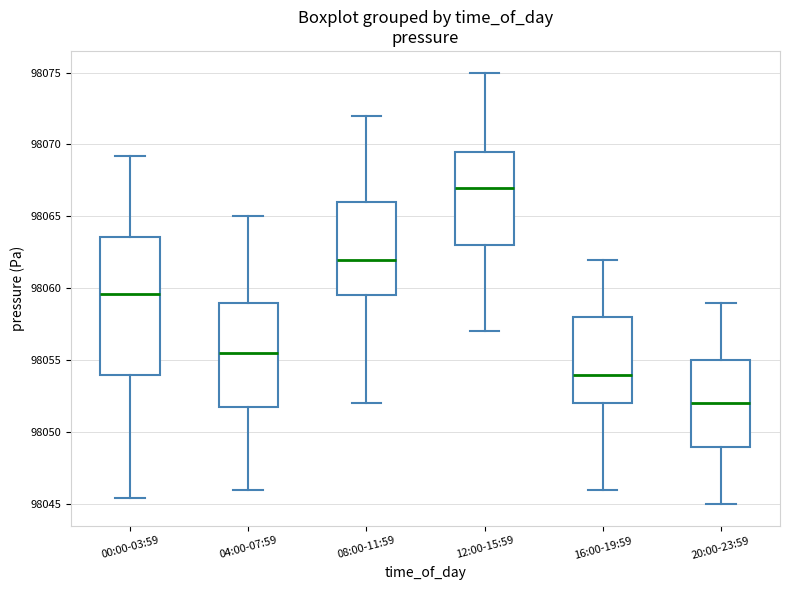

Reading left to right, transcribe this box plot: for each box, give where its median line is, the range the box spans, and where its two whiskers end, as read against the y-axis. The values are not printed on the chart, so give them approximately, as read against the axis.

00:00-03:59: median 98059.5, box 98054.0 to 98063.5, whiskers 98045.5 to 98069.0
04:00-07:59: median 98055.5, box 98052.0 to 98059.0, whiskers 98046.0 to 98065.0
08:00-11:59: median 98062.0, box 98059.5 to 98066.0, whiskers 98052.0 to 98072.0
12:00-15:59: median 98067.0, box 98063.0 to 98069.5, whiskers 98057.0 to 98075.0
16:00-19:59: median 98054.0, box 98052.0 to 98058.0, whiskers 98046.0 to 98062.0
20:00-23:59: median 98052.0, box 98049.0 to 98055.0, whiskers 98045.0 to 98059.0